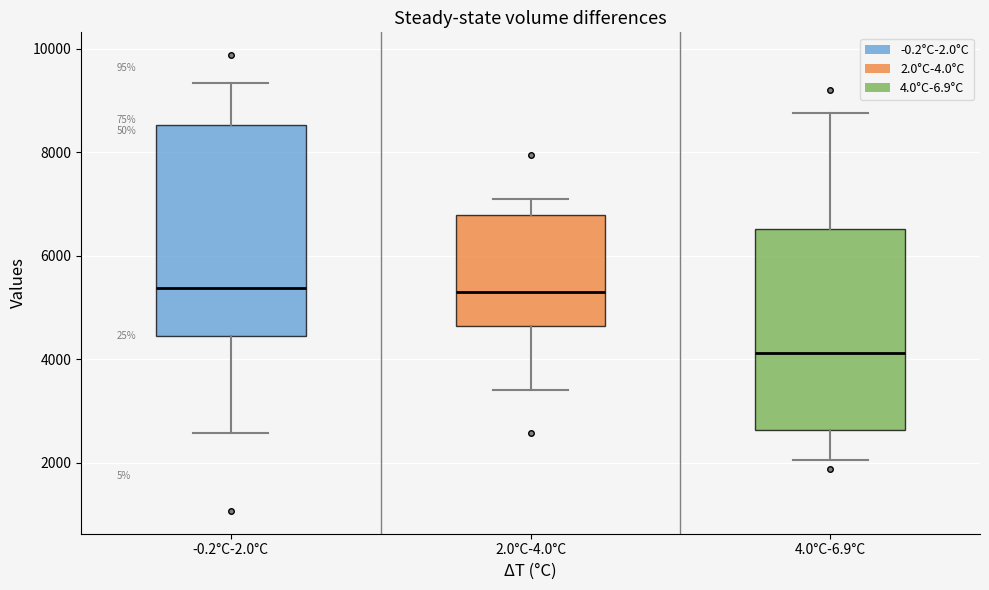

Which box's median line is the lowest?

4.0°C-6.9°C